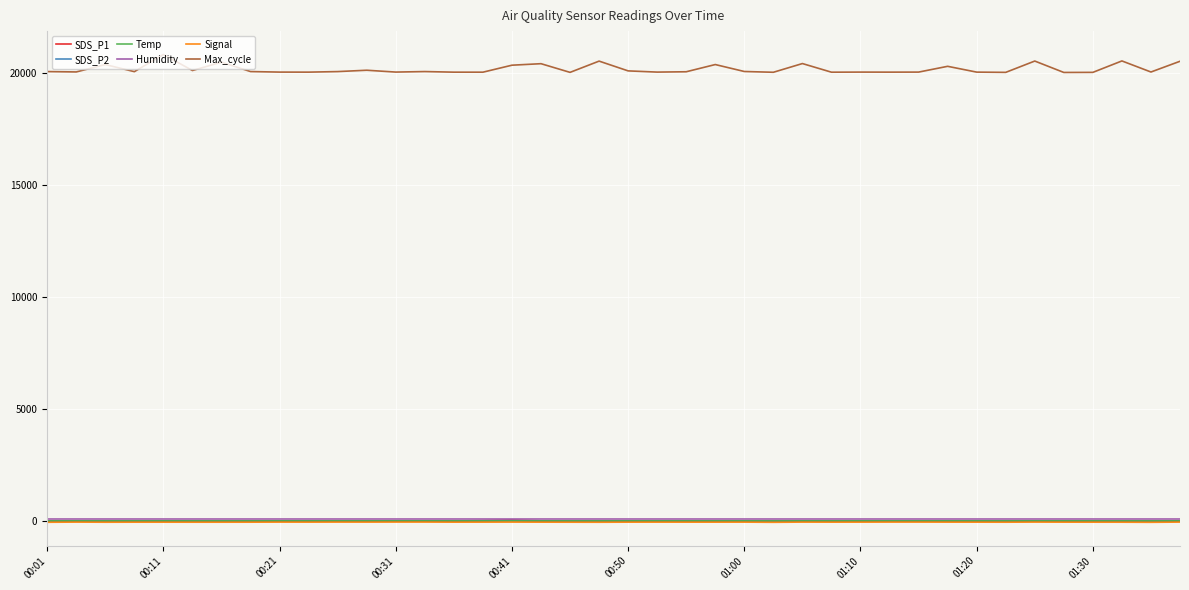

How many categories are shown in the chart?

40